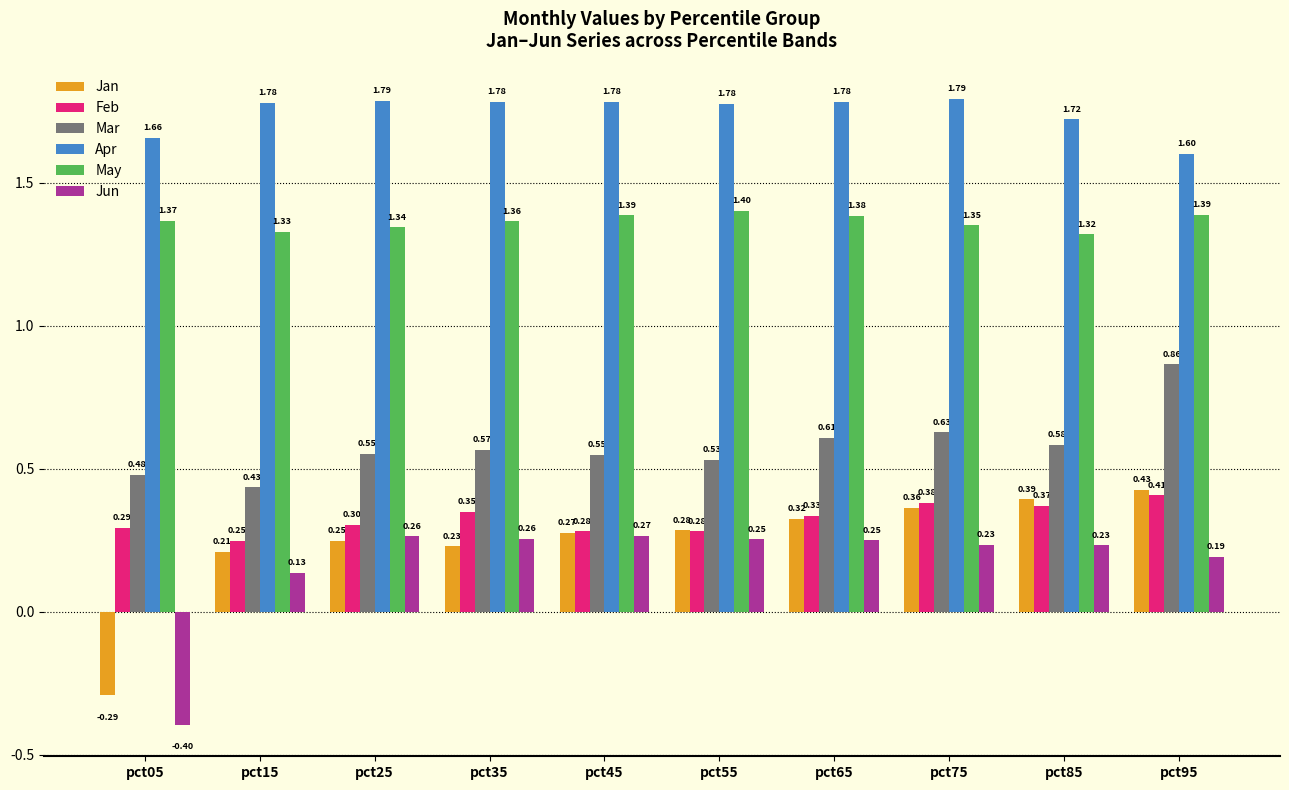

Count the Apr values in the range 1 to 2.

10